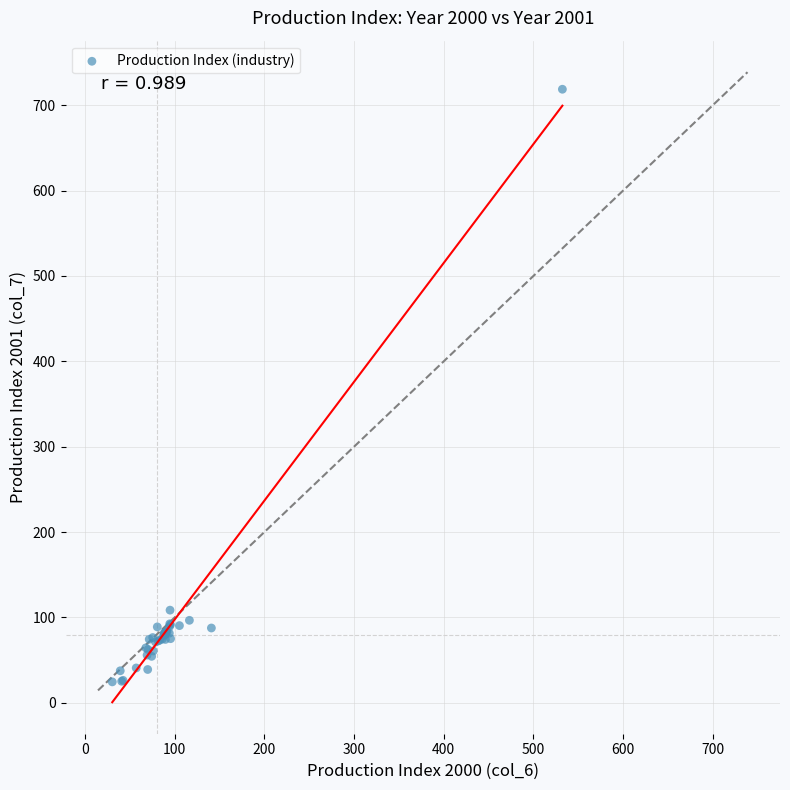

What Y value in the scatter plot is closest to 371?

108.6